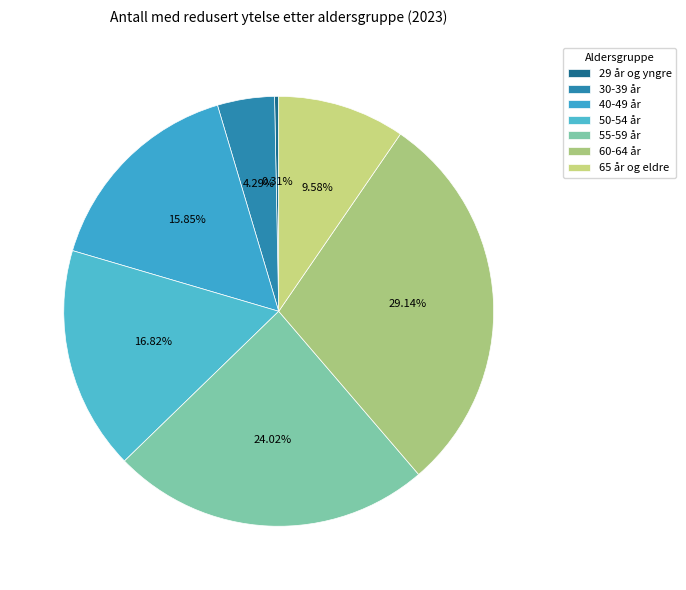

To the nearest percent, what percentage of the pie is 30-39 år?

4%